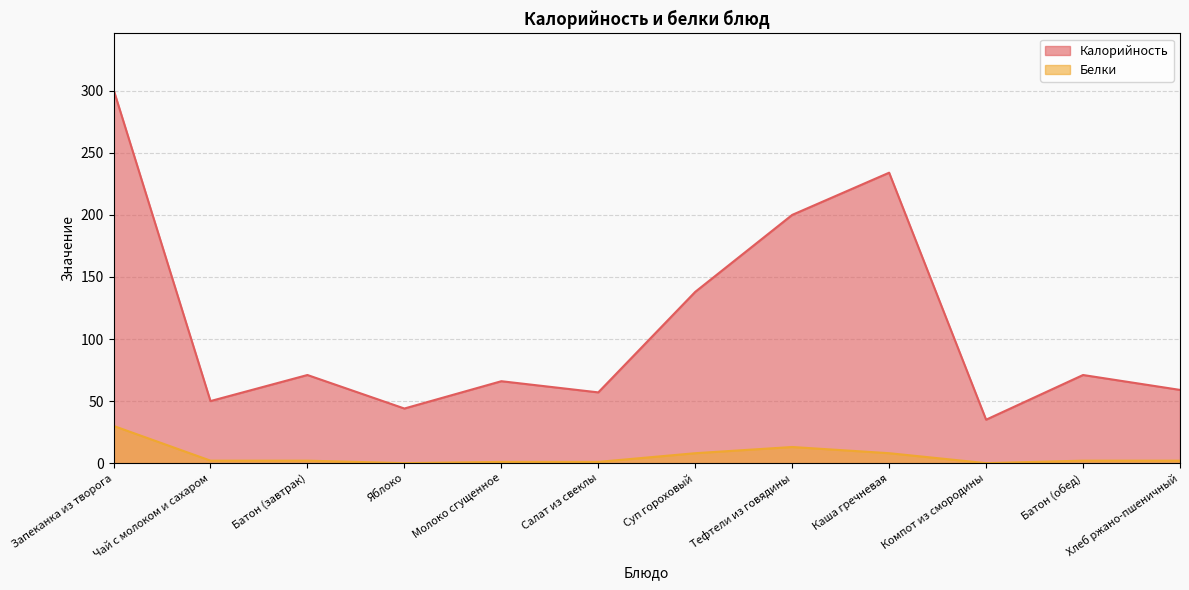

Reading left to right, transcribe all the data shown in this chart.

Калорийность: 301	50	71	44	66	57	138	200	234	35	71	59
Белки: 30	2	2	0	1	1	8	13	8	0	2	2